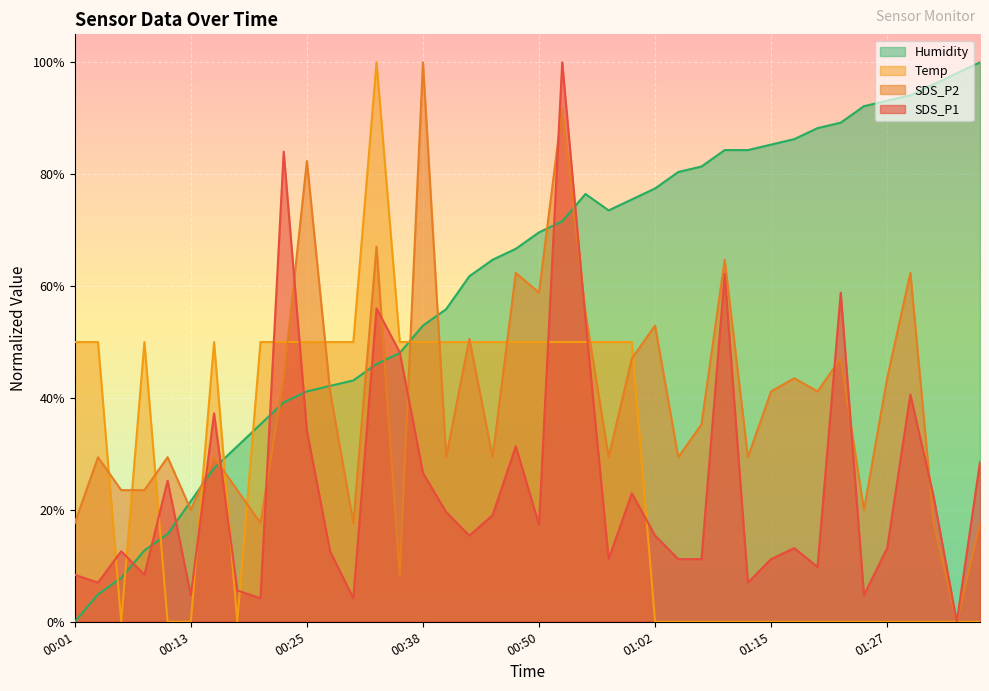

The value of Temp at 00:52 is 0.5. True or false?

True